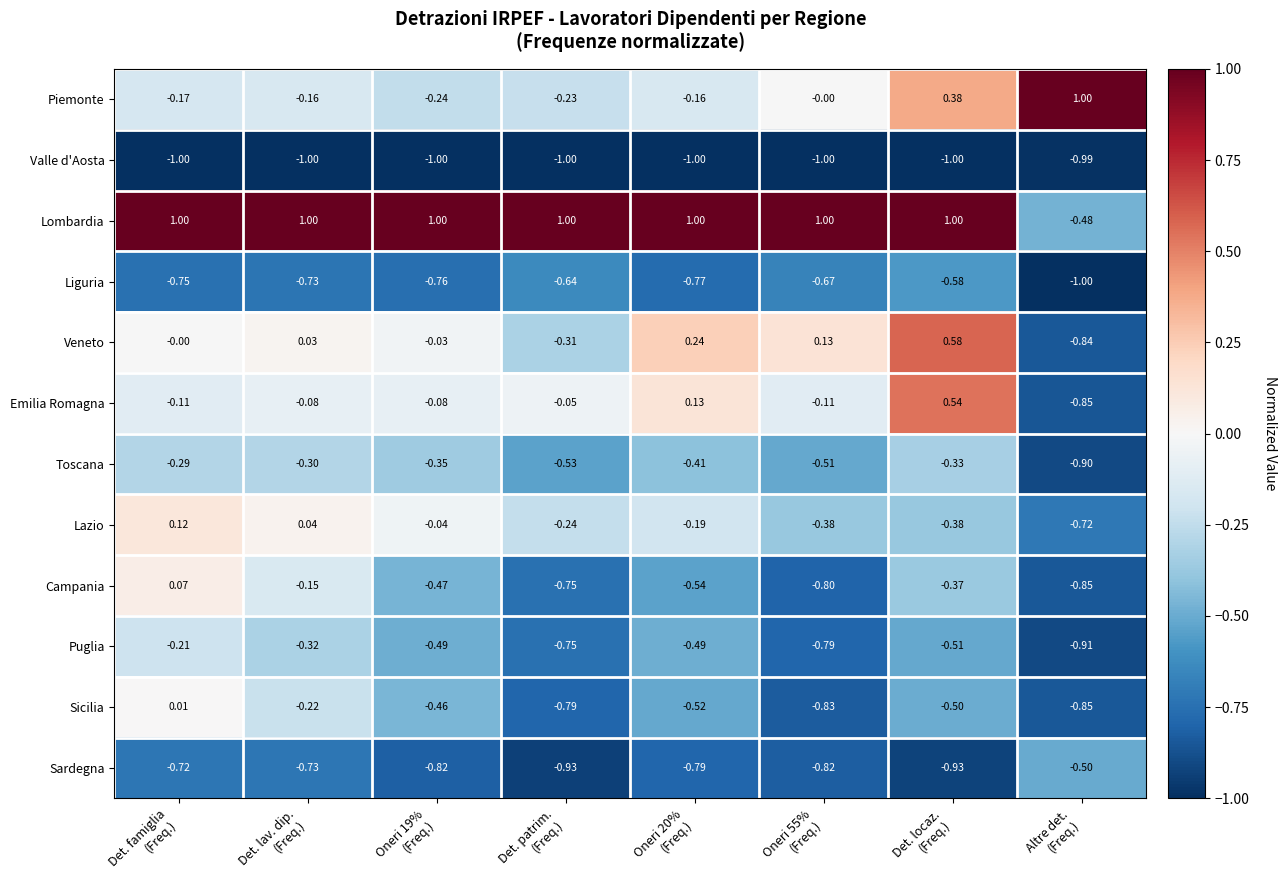

How many series are shown in this chart?

12